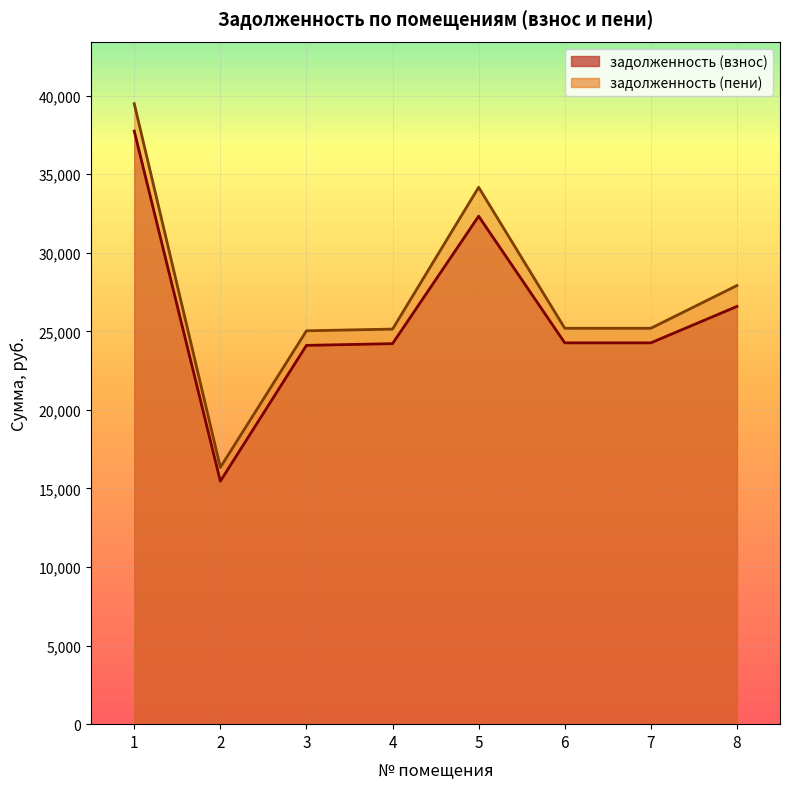

True or false: задолженность (пени) has a value of 67129.8 at 1.

False